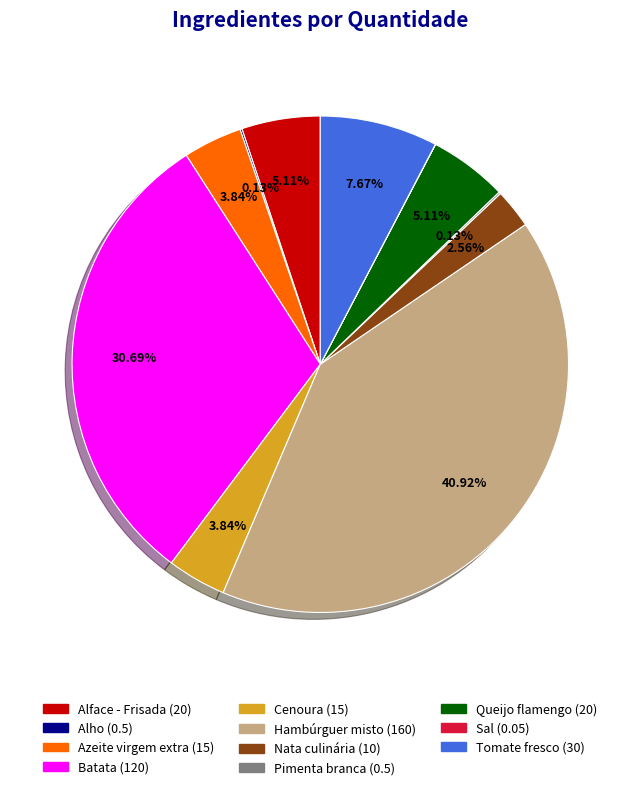

To the nearest percent, what is the combined percentage of Queijo flamengo and Cenoura?

9%